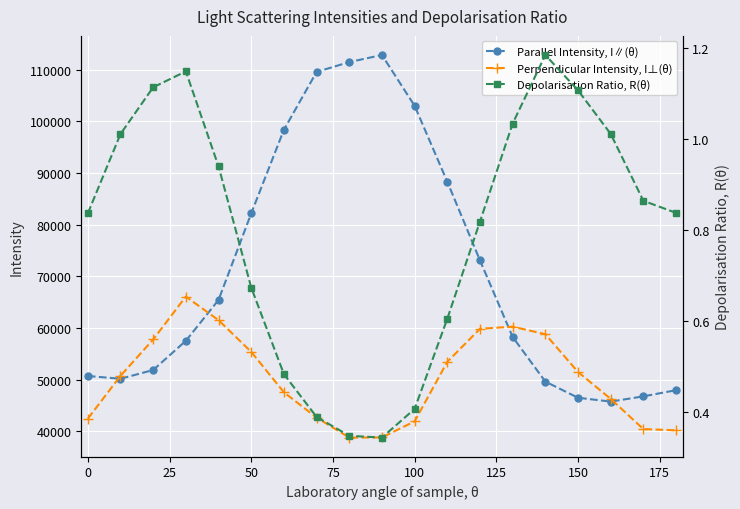

The Perpendicular Intensity, I⊥(θ) series shows 72550.4 at 0. True or false?

False